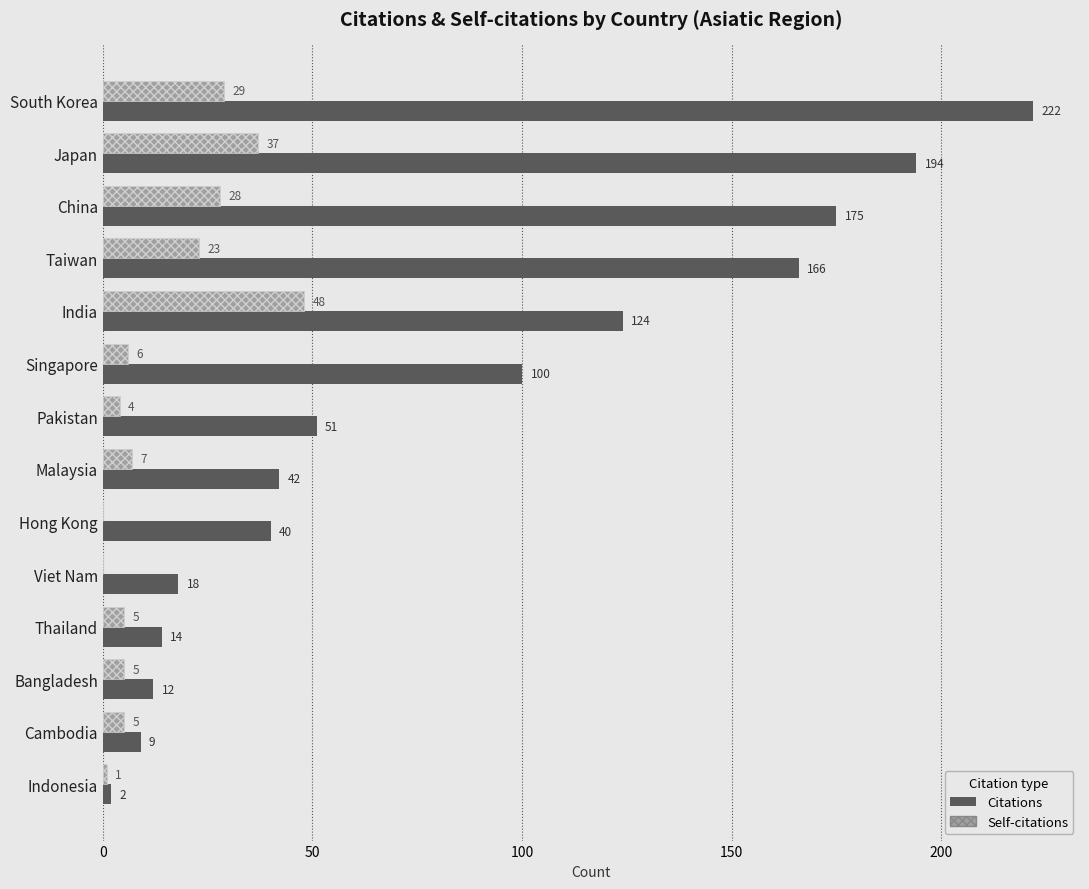

Read the Citations value at Singapore, to the nearest 10.

100